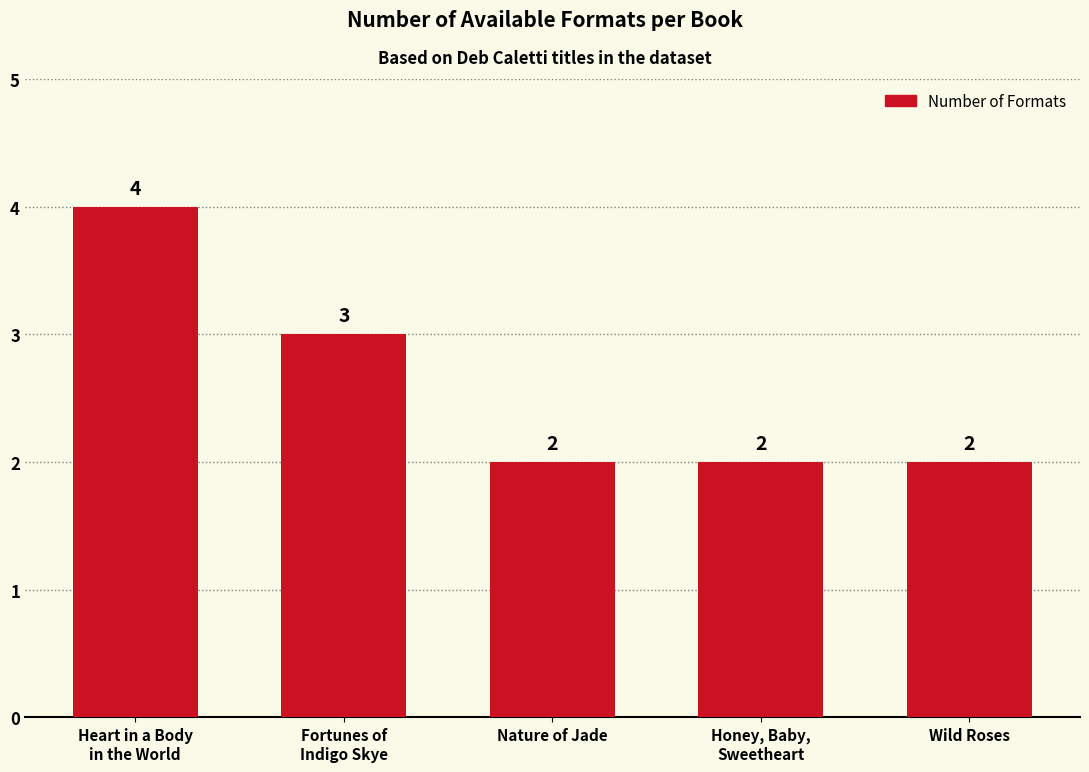

How many values are between 2 and 3?

4